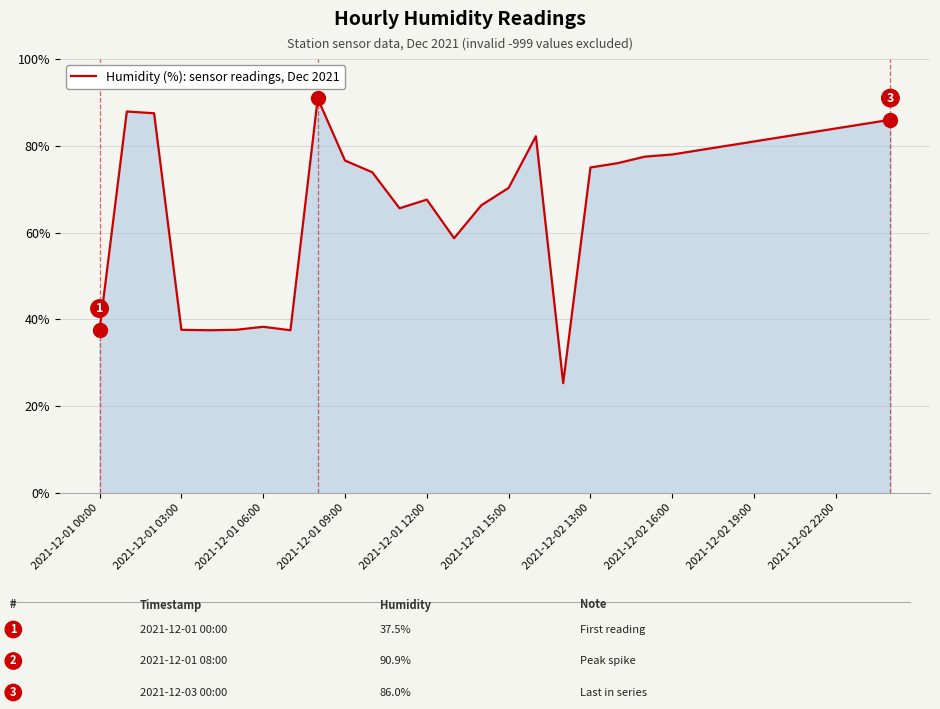

What is the difference between the maximum and minimum values?

65.6